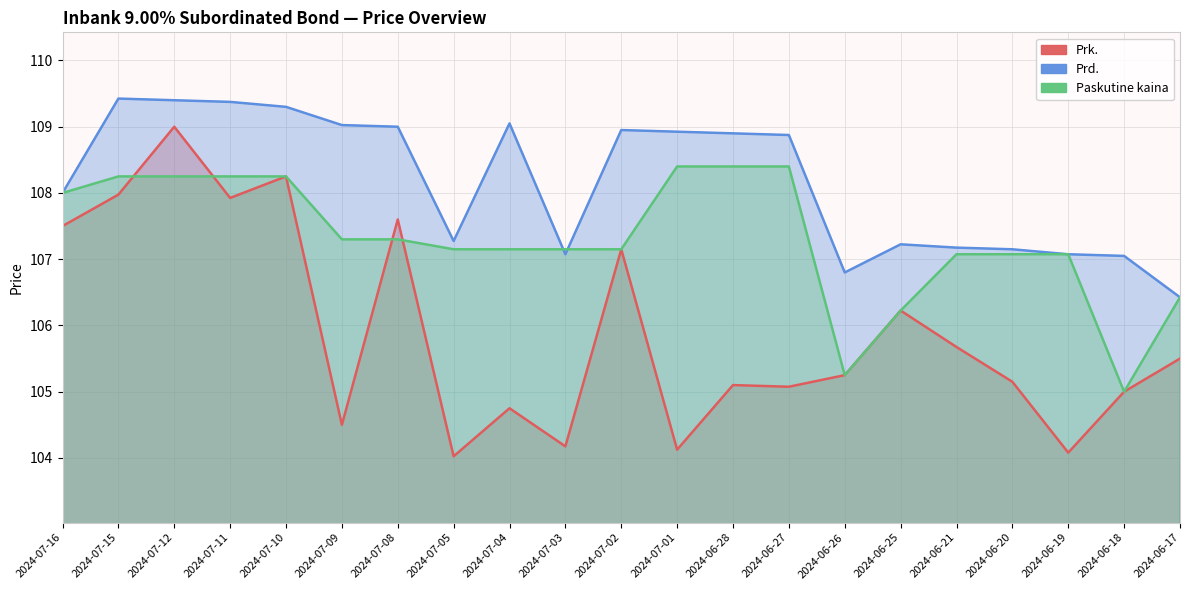

How many values in the Paskutine kaina series are below 107?

4